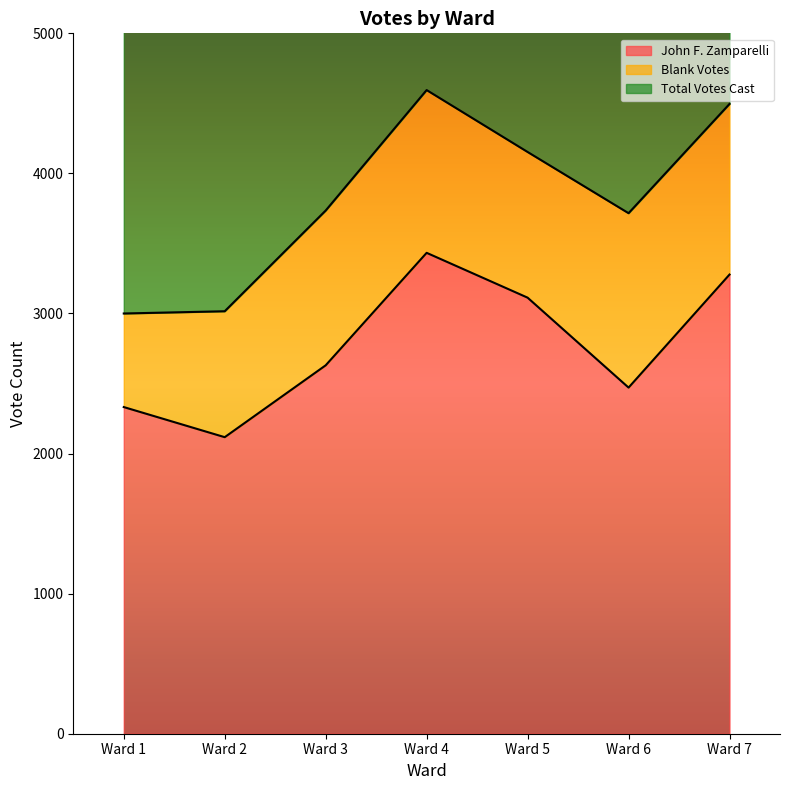

Does the chart display data point markers on the line(s)?

No